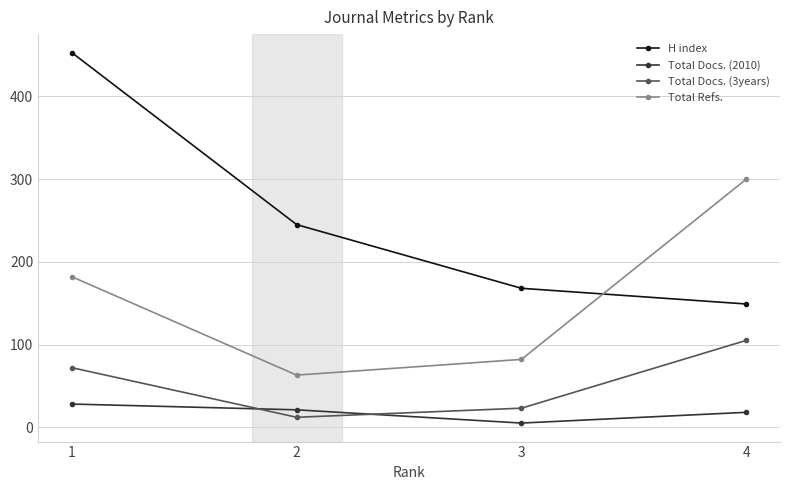

What is the value of the Total Docs. (3years) point at the 2nd from the left?

12